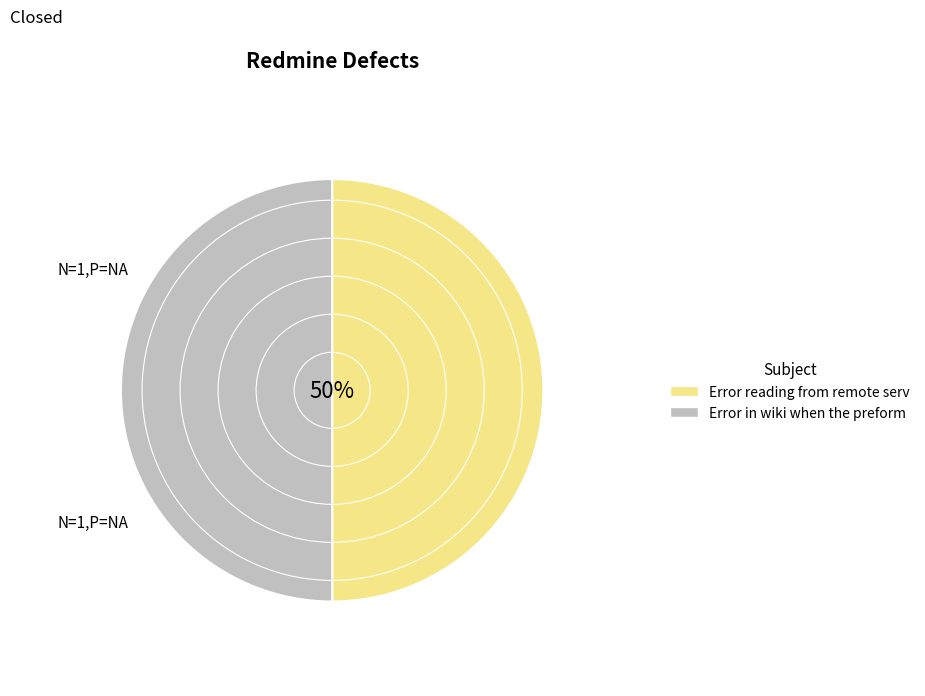

Rank the categories by value from highest to lowest.

Error in wiki when the preformatted text, Error reading from remote server